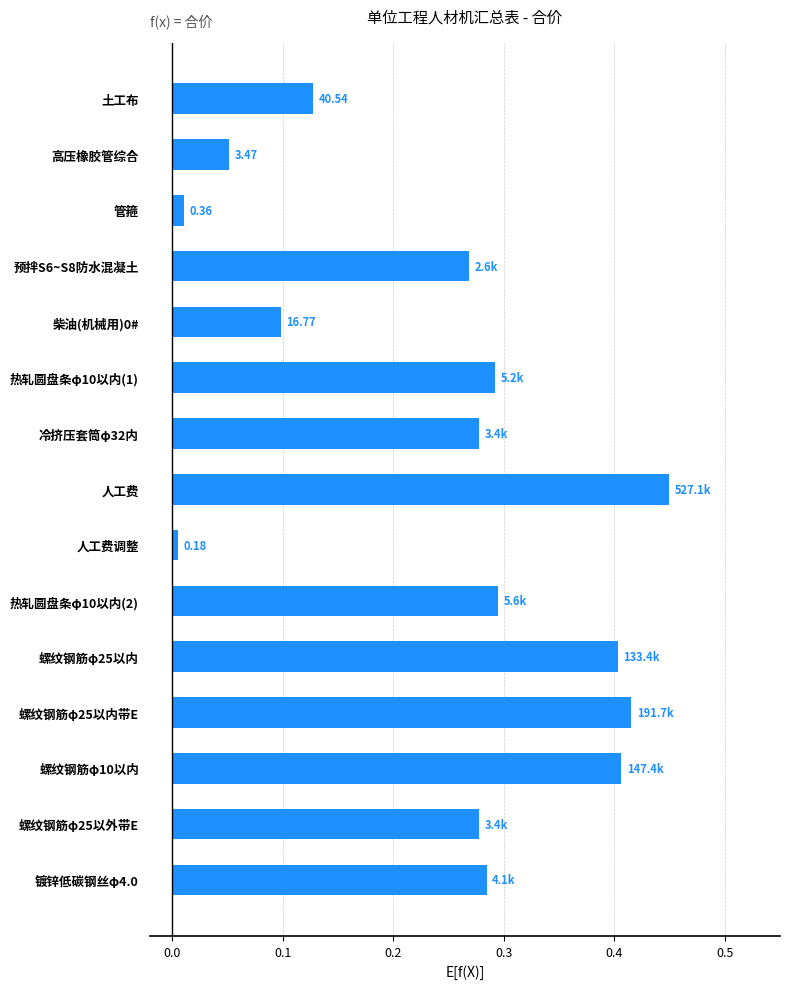

At which category does the chart reach its peak across all series?

人工费